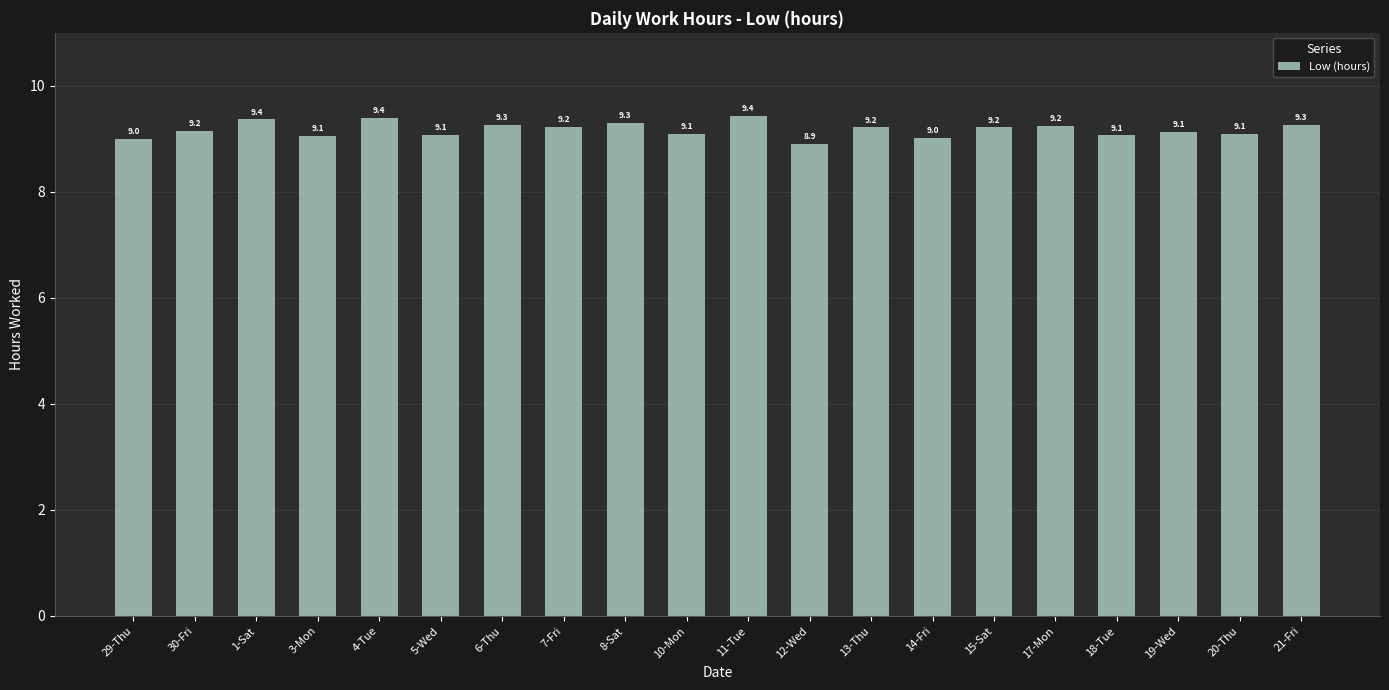

The chart shows a value of 16.1 at 7-Fri. True or false?

False